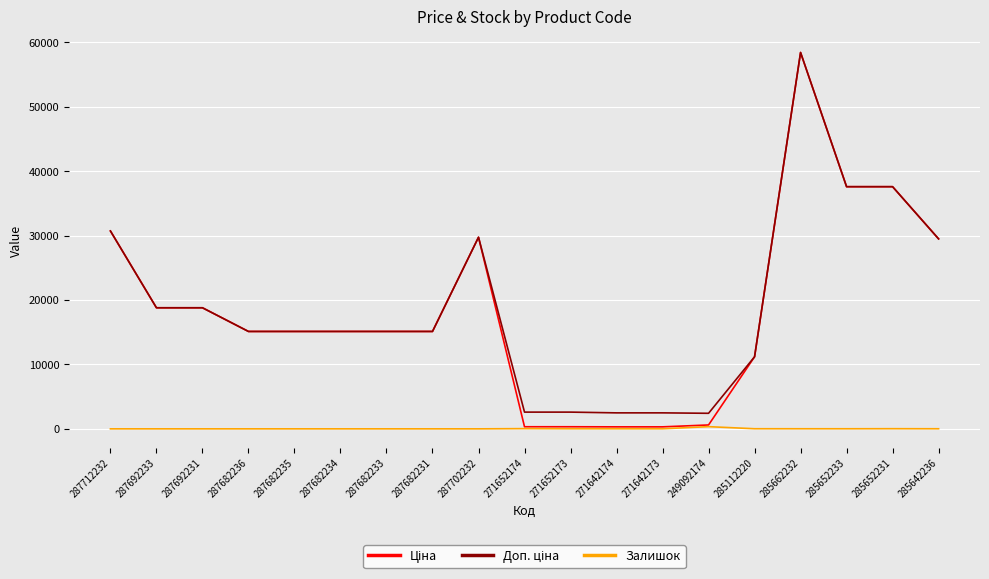

What is the spread (max minus min) of values at 287692231?

18796.8